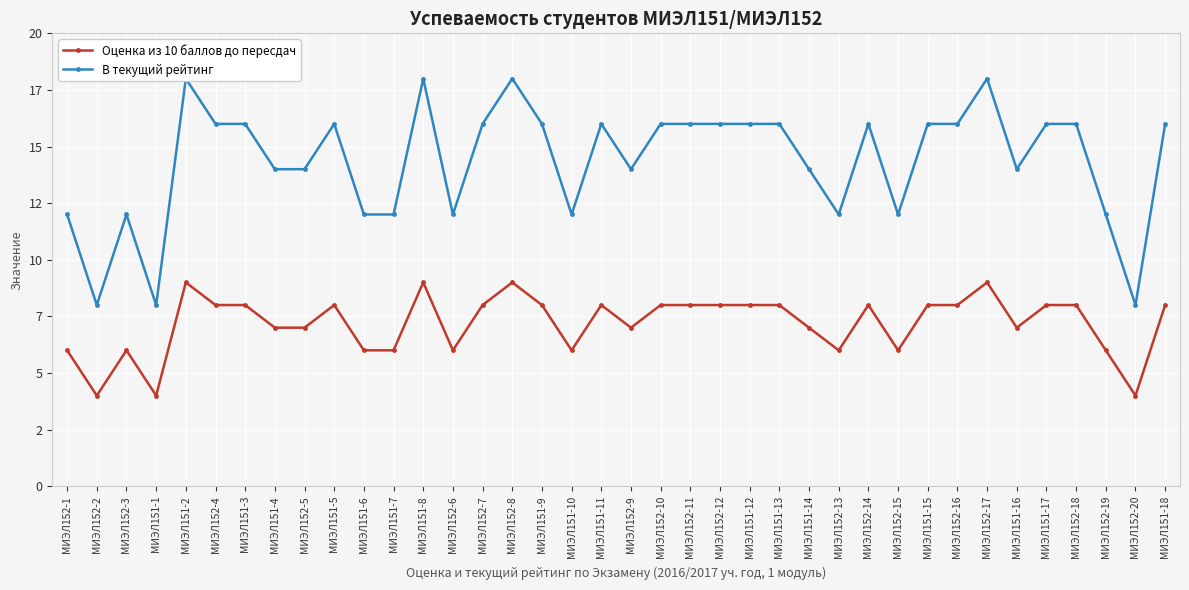

Is the value of В текущий рейтинг at МИЭЛ152-5 greater than the value of Оценка из 10 баллов до пересдач at МИЭЛ152-18?

Yes